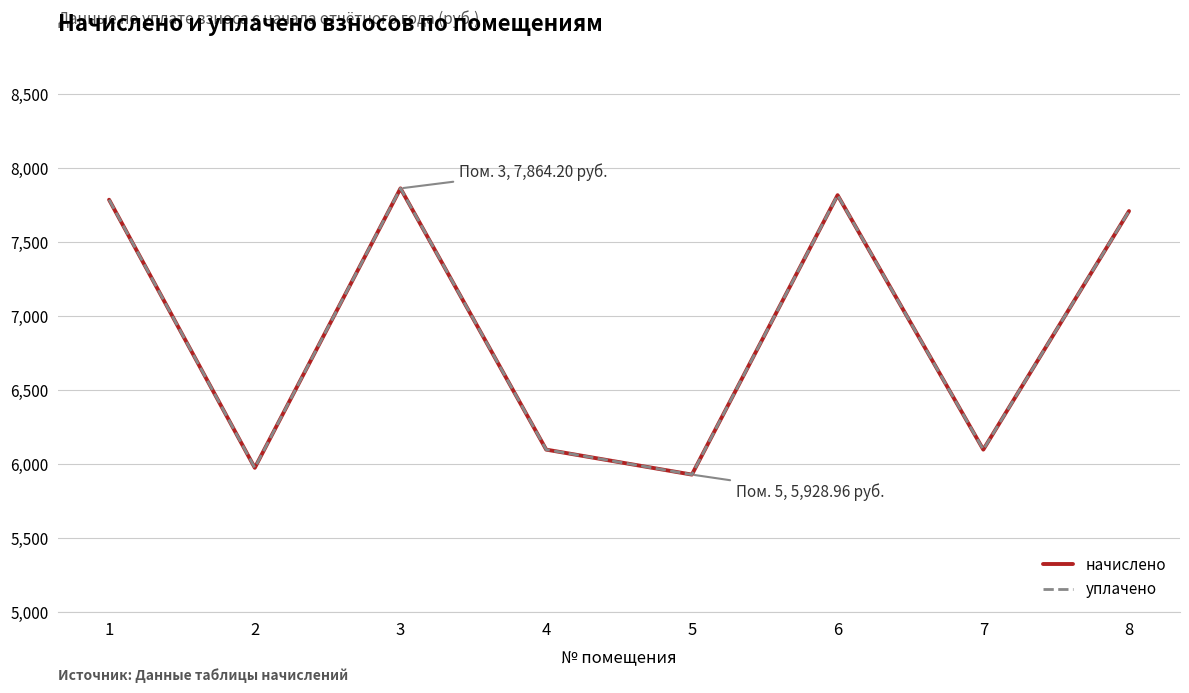

The value of начислено at 7 is 2184.2. True or false?

False